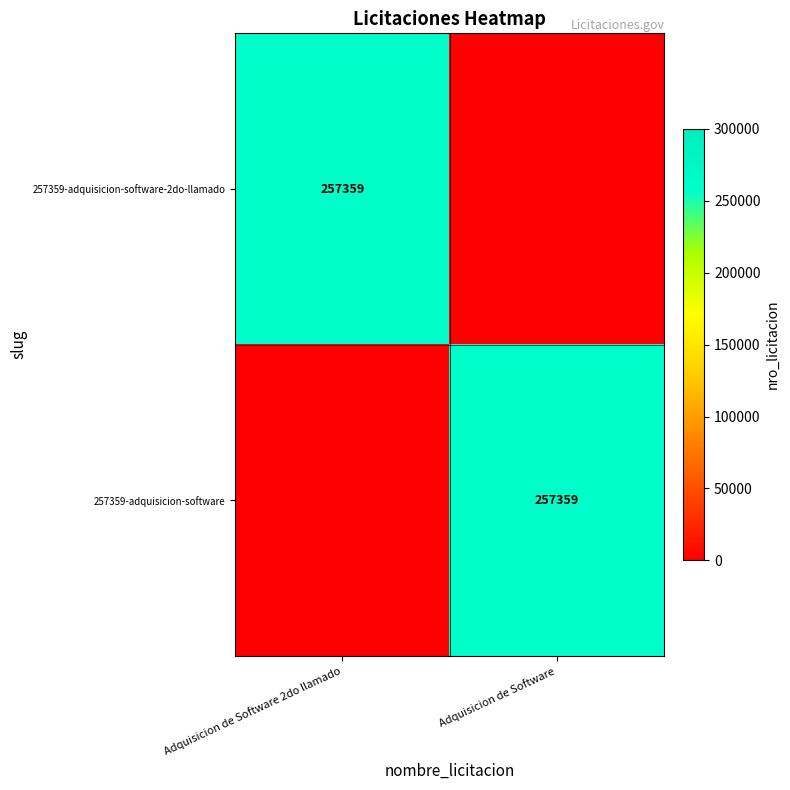

Which category has the highest value across all series?

Adquisicion de Software 2do llamado